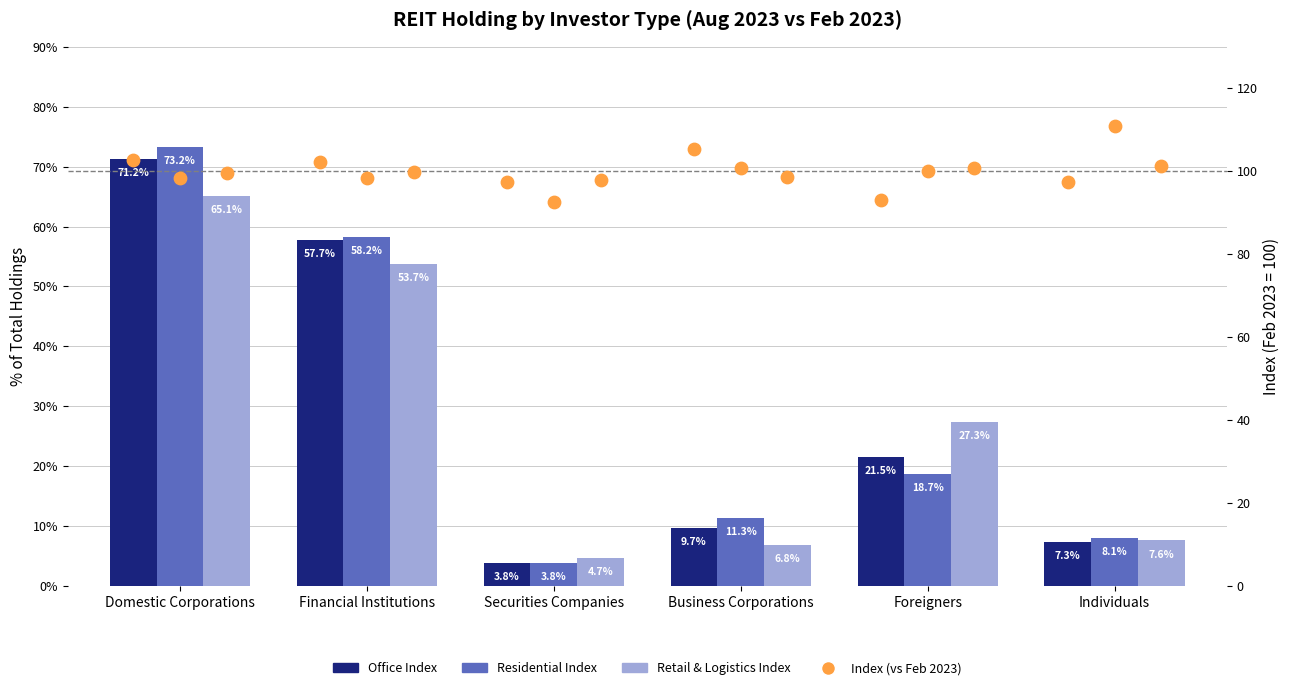

Which series contains the highest Y value?

Index